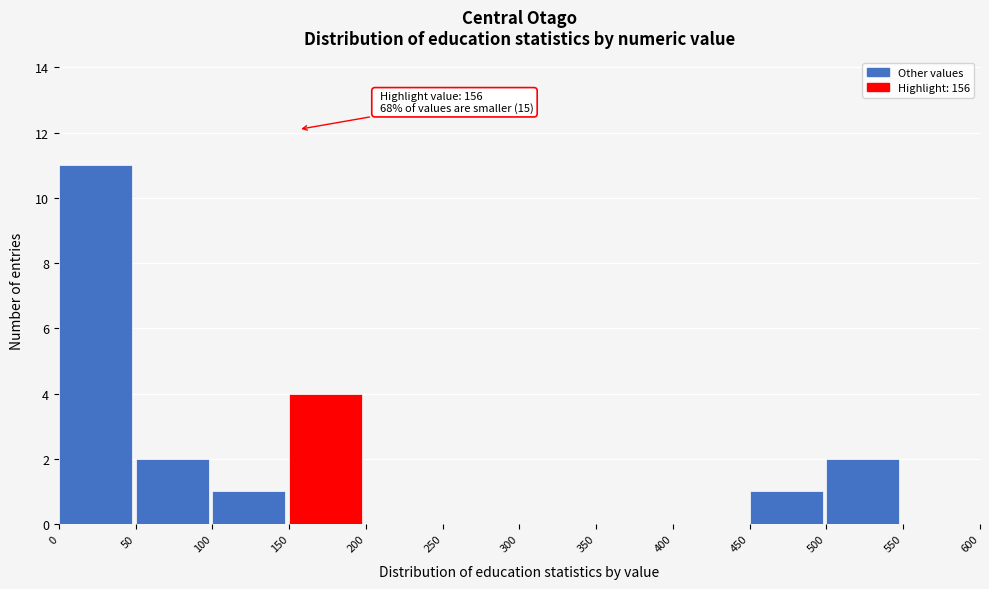

Which range on the x-axis has the tallest bar?

0 to 50